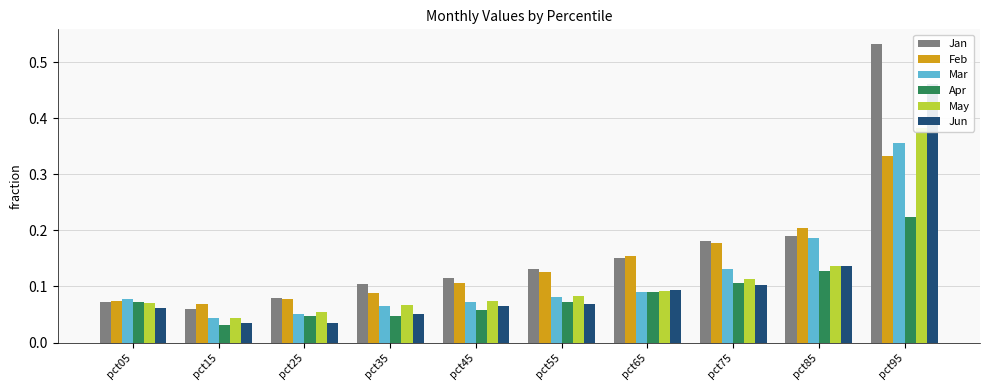

Is it true that Feb equals 0.1 at pct25?

False